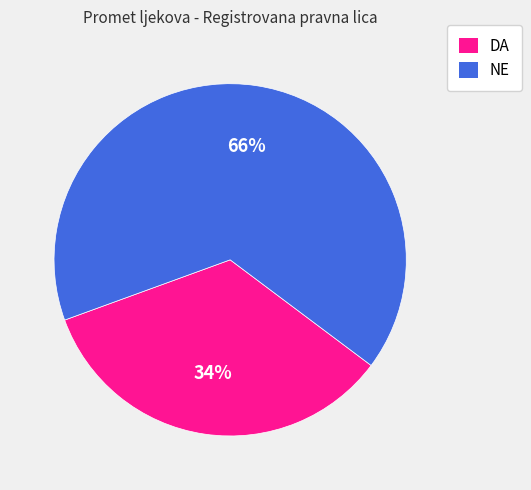

To the nearest percent, what is the difference between the largest and smallest slice percentages?

32%